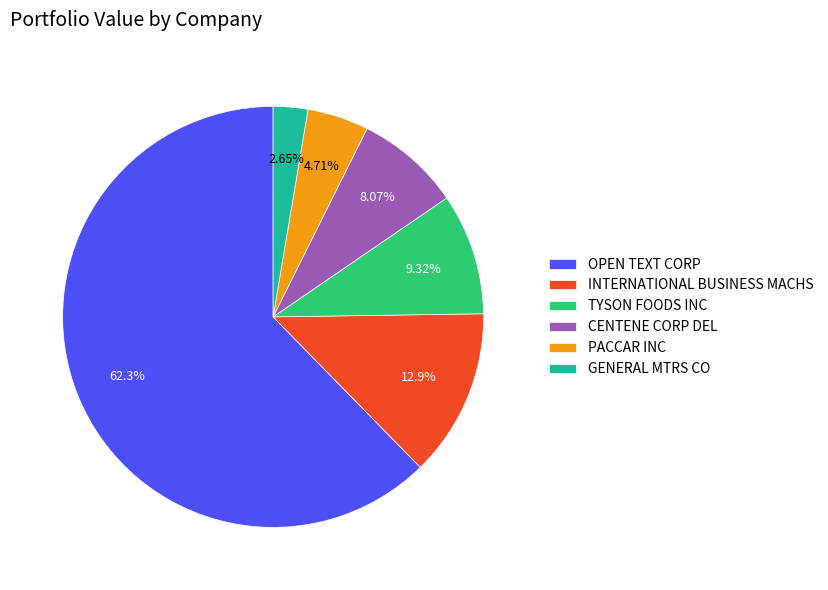

To the nearest percent, what is the difference between the largest and smallest slice percentages?

60%